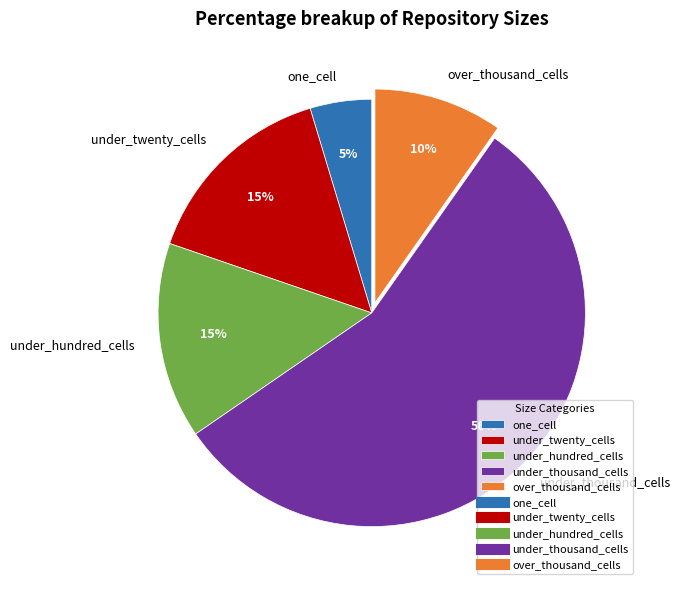

What is the smallest slice in the pie chart?

one_cell